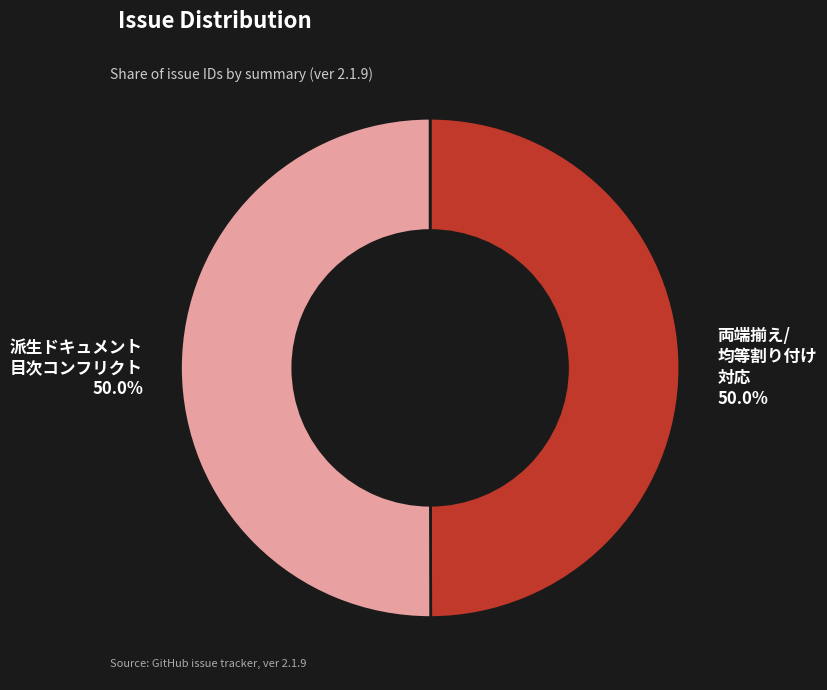

Count the number of slices in the pie.

2